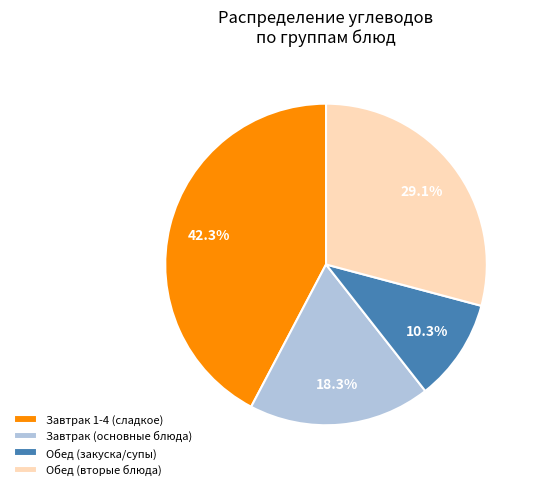

How many slices are in this pie chart?

4